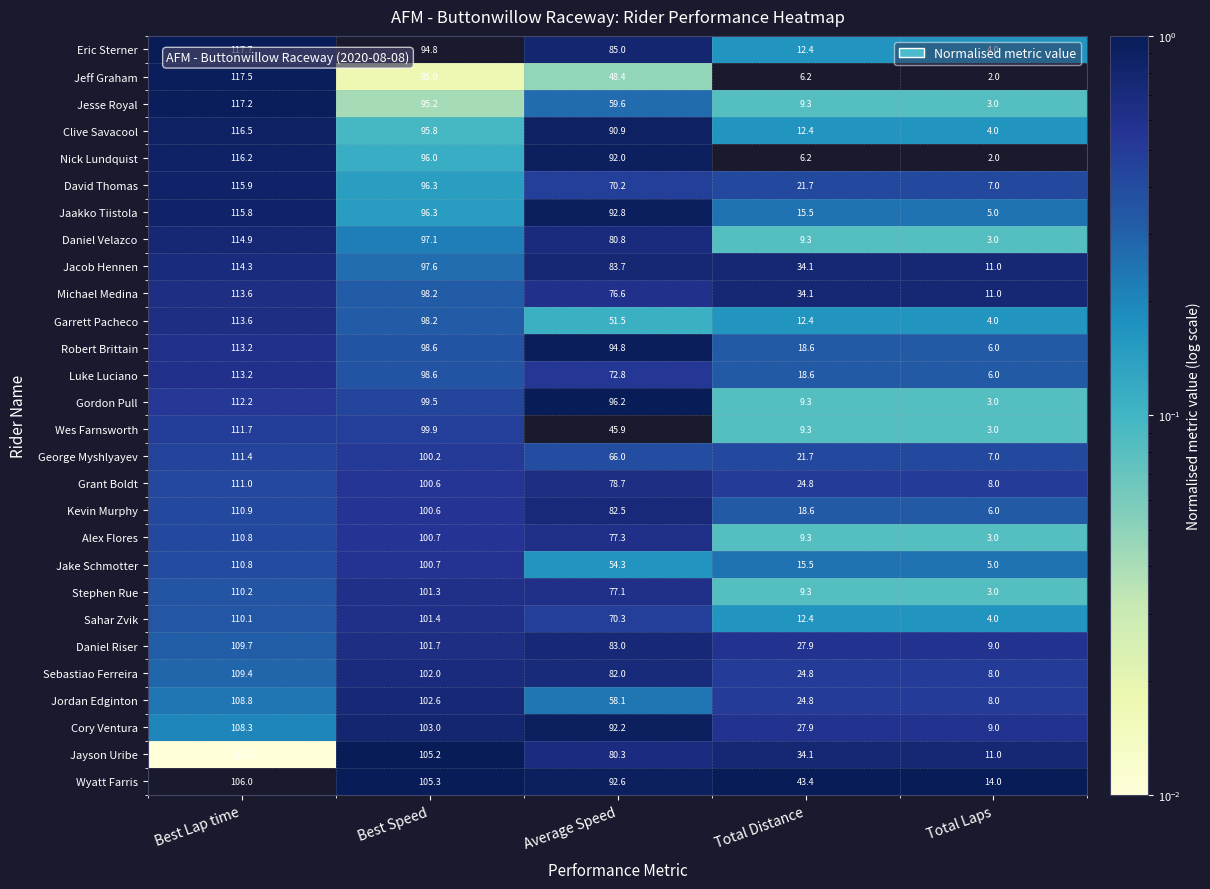

Which series has the widest spread of values?

Jeff Graham